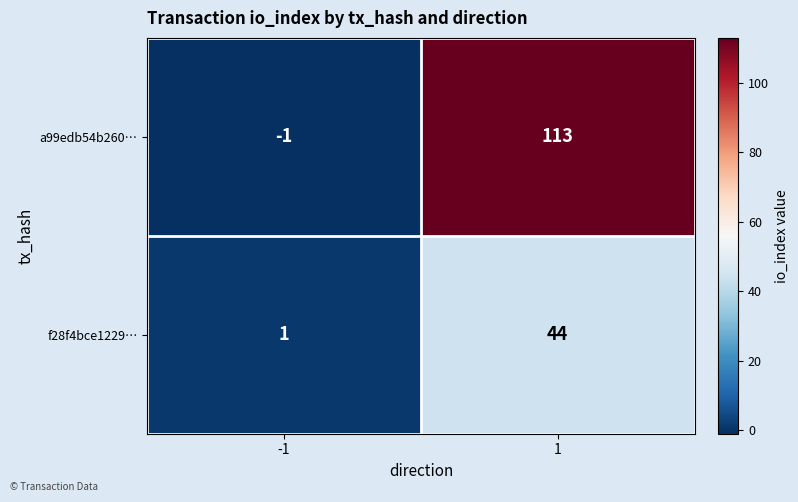

What is the difference between the highest and lowest values at -1?

2